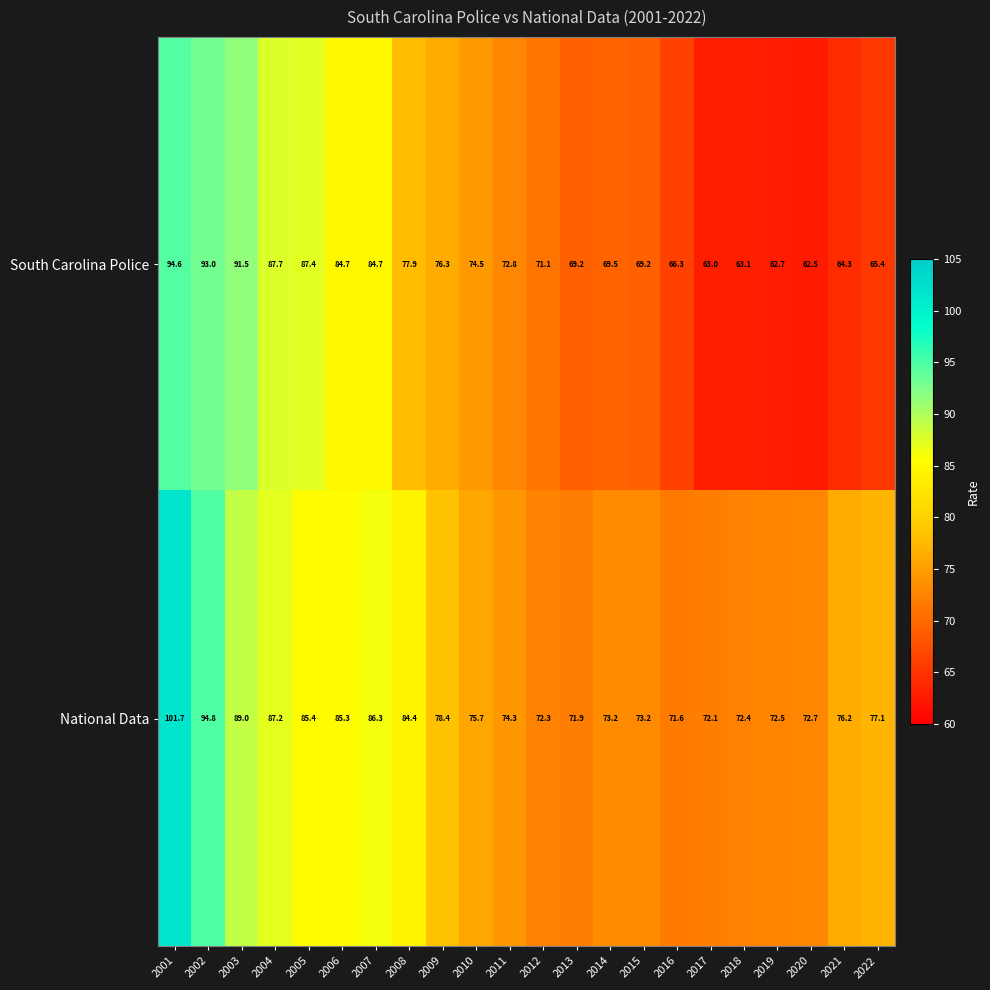

Which category has the highest value in the National Data series?

2001